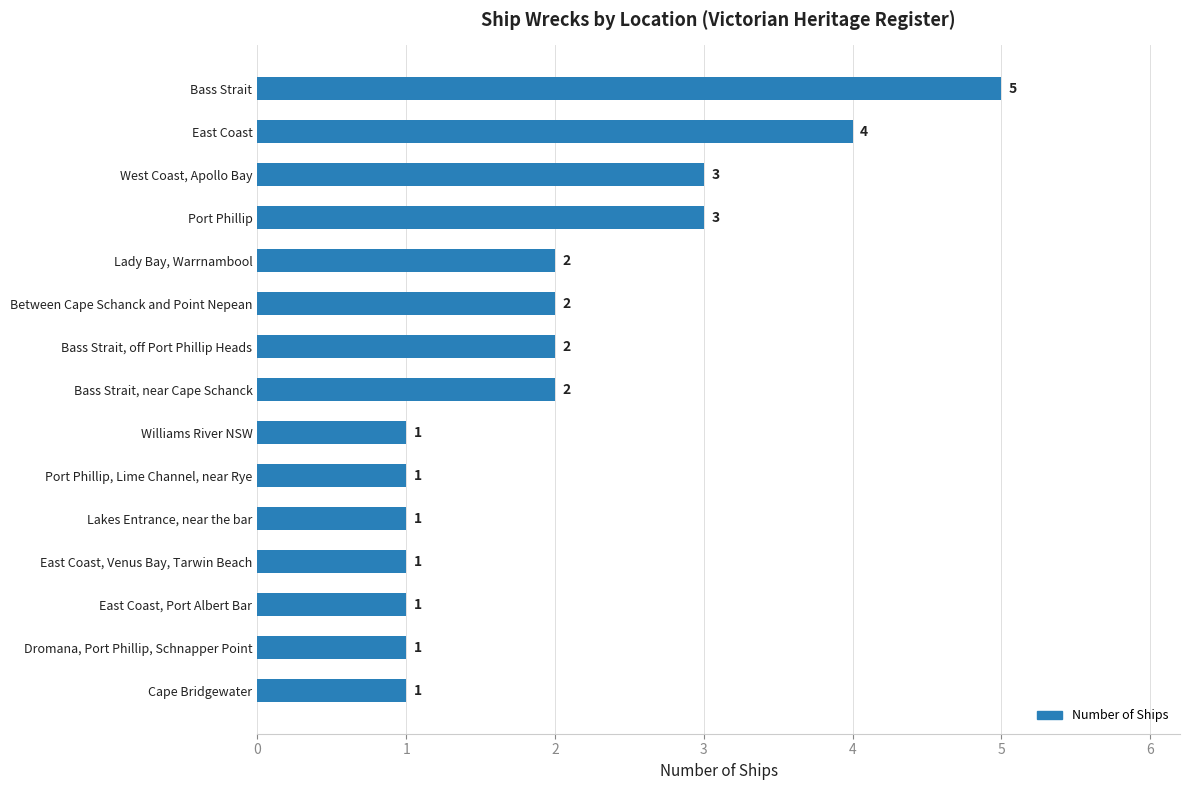

How many values are below 2?

7